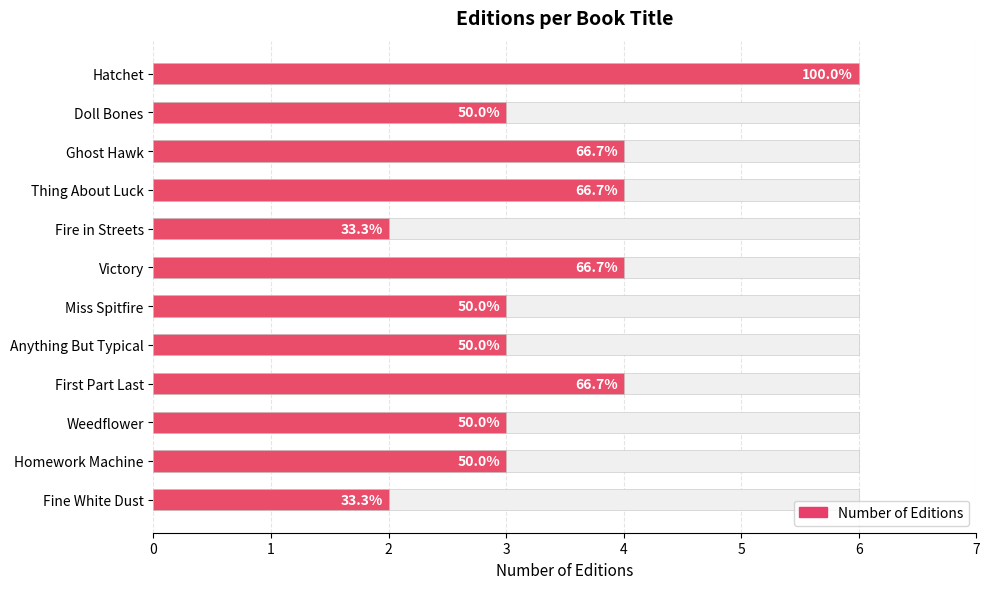

Approximately how many times larger is the value at Weedflower compared to Doll Bones?

1.0